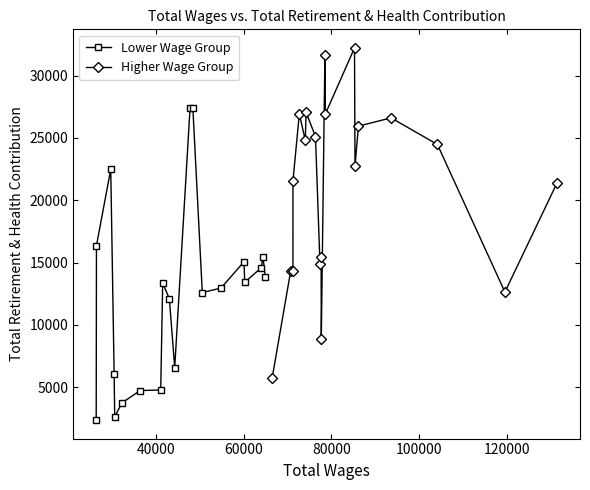

Rank the series by their maximum value, from highest to lowest.

Higher Wage Group, Lower Wage Group